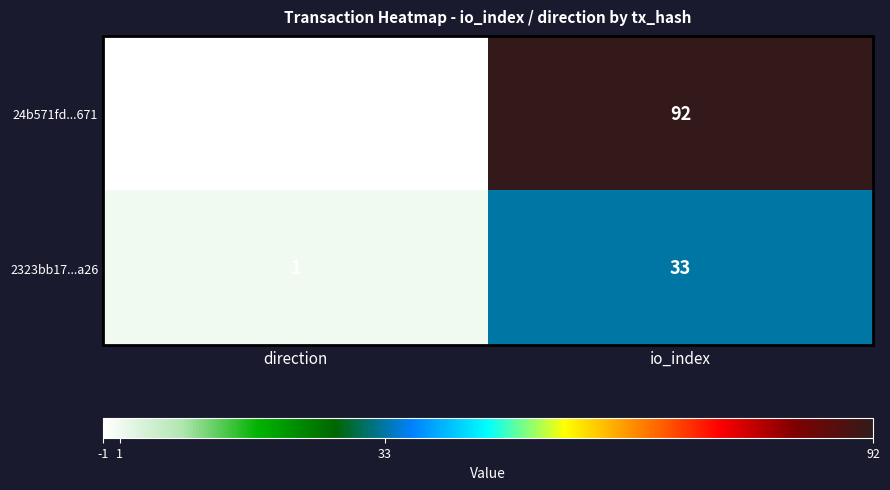

Between direction and io_index, which series saw the biggest shift?

24b571fd...671